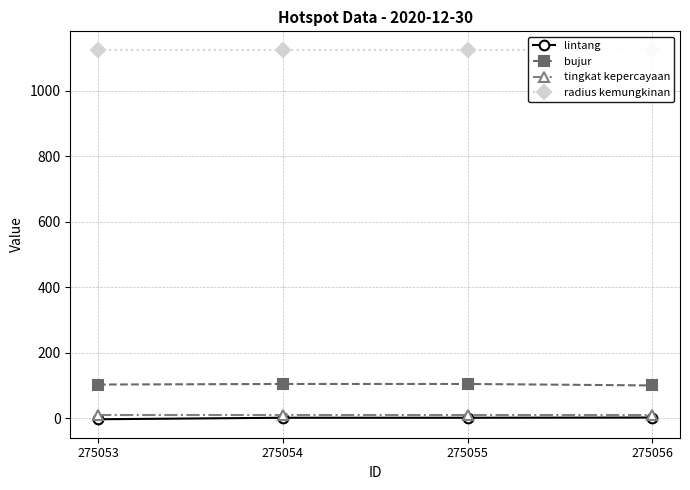

List the labels in order of radius kemungkinan value, smallest first.

275053, 275054, 275055, 275056